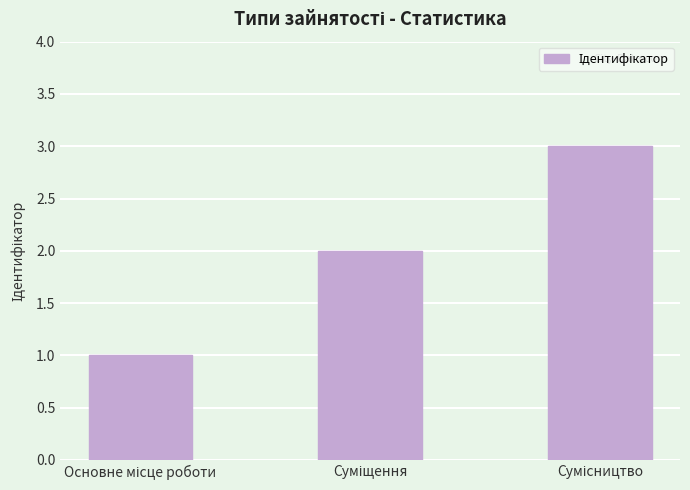

Reading left to right, list all the values displayed in this chart.

1	2	3